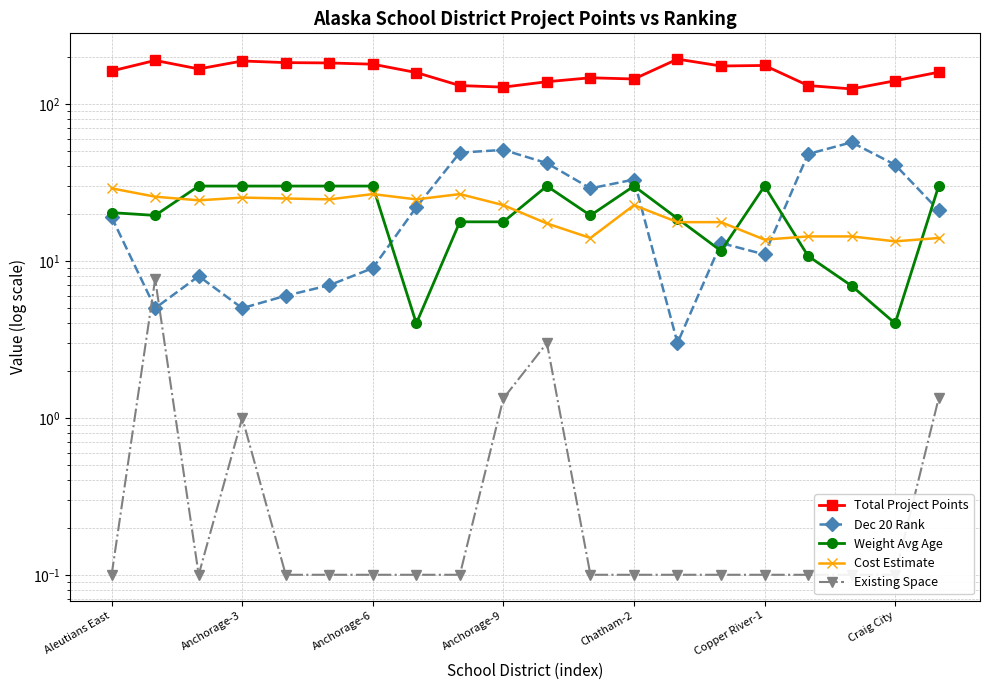

What is the label of the 12th point from the right?

8